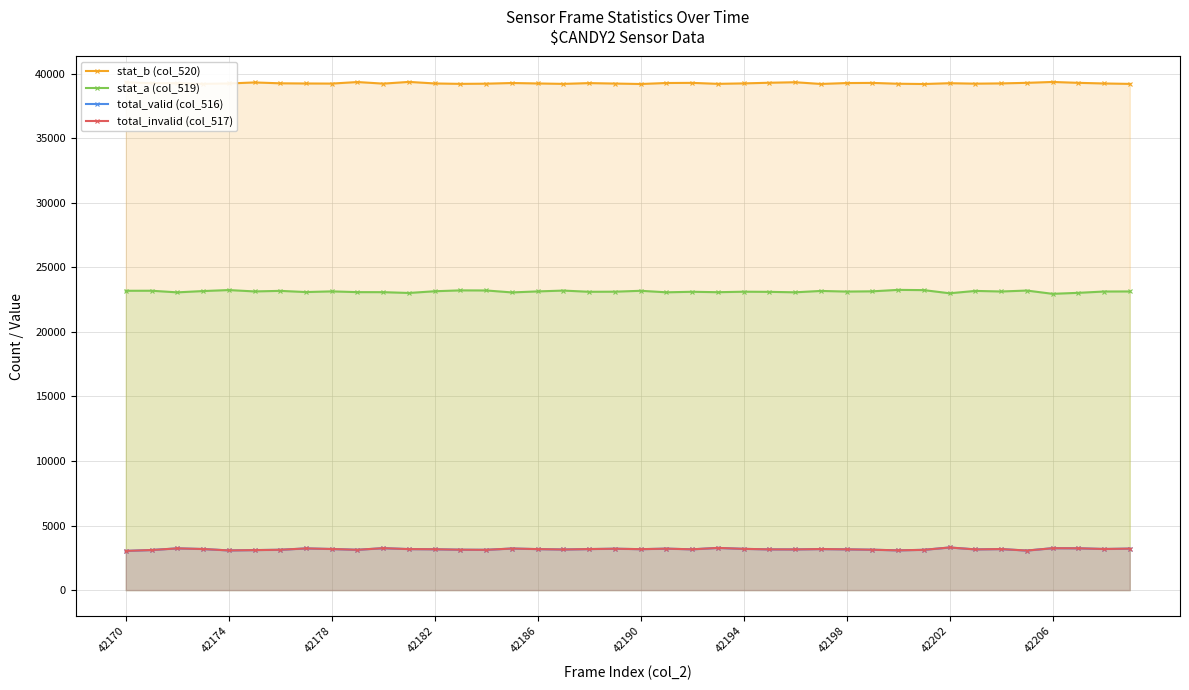

What is the greatest value displayed?

39350